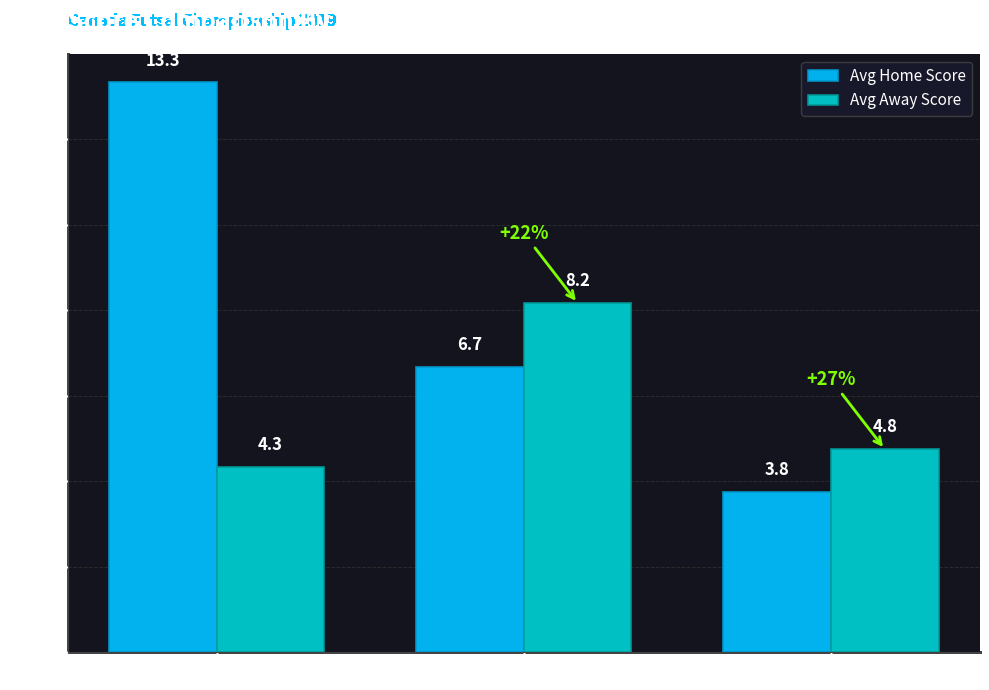

What is the label of the 2nd bar from the left?

Groupe B